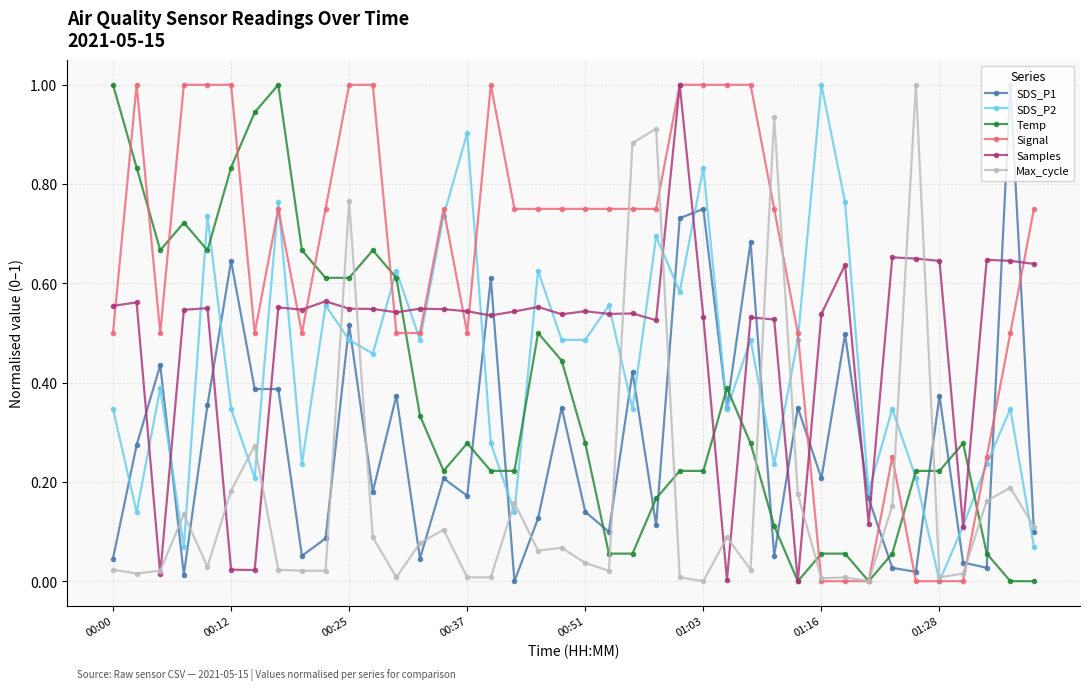

Which series has the largest total across all categories?

Signal